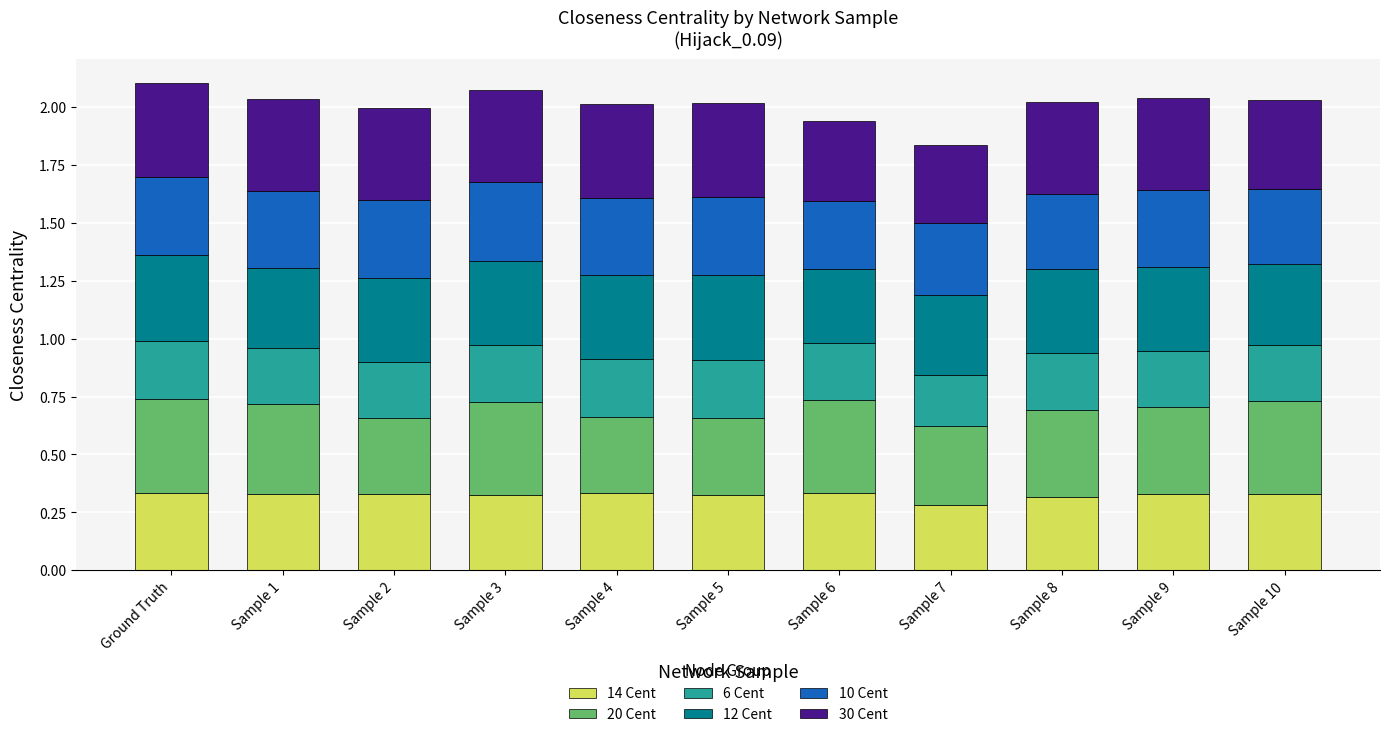

What is the total value across all series at Sample 6?

1.9